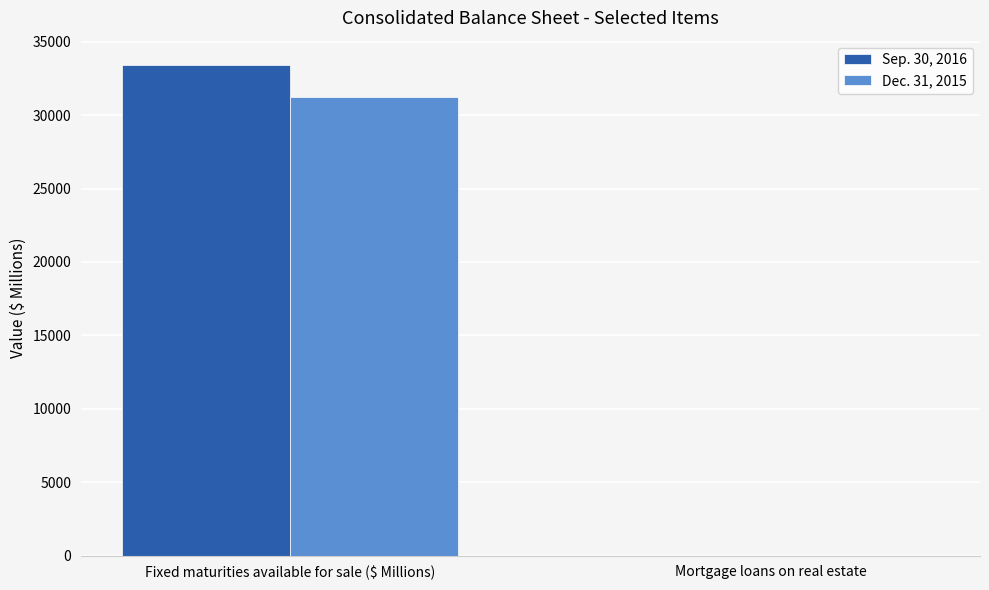

Is the value of Sep. 30, 2016 at Fixed maturities available for sale ($ Millions) greater than the value of Dec. 31, 2015 at Mortgage loans on real estate?

Yes